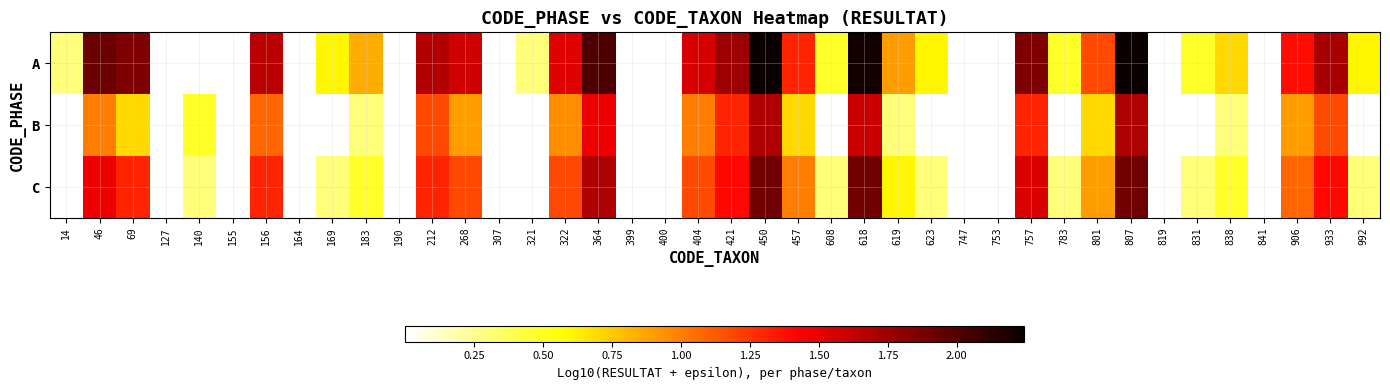

At which label is A closest to 1?

619